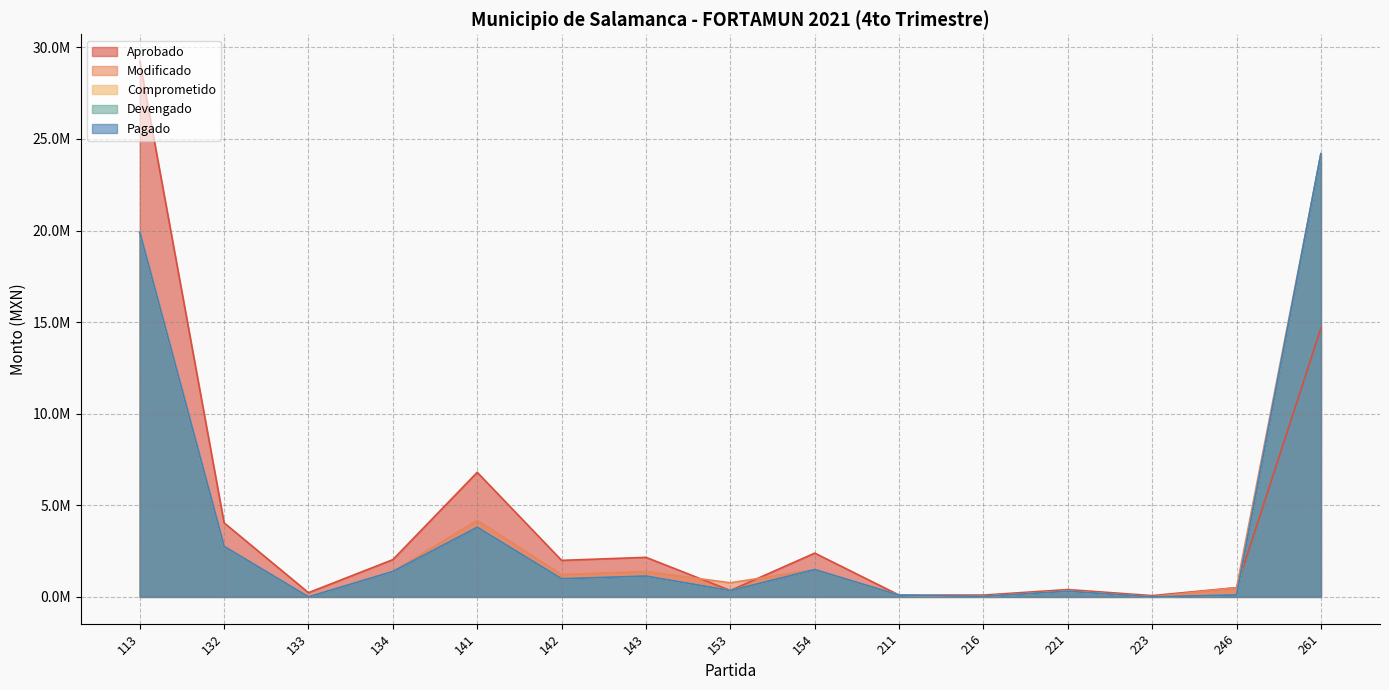

Reading right to left, list all the values displayed in this chart.

Aprobado: 14676904.0	505000.0	70000.0	400000.0	100000.0	100000.0	2389610.9	350000.0	2159315.4	1993997.4	6800281.5	2033896.8	230000.0	4041920.5	29250519.6
Modificado: 24189095.9	505000.0	1149.0	308620.2	31801.4	95434.8	1491411.1	770000.0	1388588.2	1220570.9	4180555.0	1387195.8	0.0	2755642.7	19900767.5
Comprometido: 24189095.9	106949.7	1149.0	308620.2	31801.4	95434.8	1491411.1	344614.9	1138342.6	990962.0	3801803.5	1387195.8	0.0	2755642.7	19900767.5
Devengado: 24189095.9	106949.7	1149.0	308620.2	31801.4	95434.8	1491411.1	344614.9	1138342.6	990962.0	3801803.5	1387195.8	0.0	2755642.7	19900767.5
Pagado: 24189095.9	106949.7	1149.0	308620.2	31801.4	95434.8	1491411.1	344614.9	1138342.6	990962.0	3801803.5	1387195.8	0.0	2755642.7	19900767.5